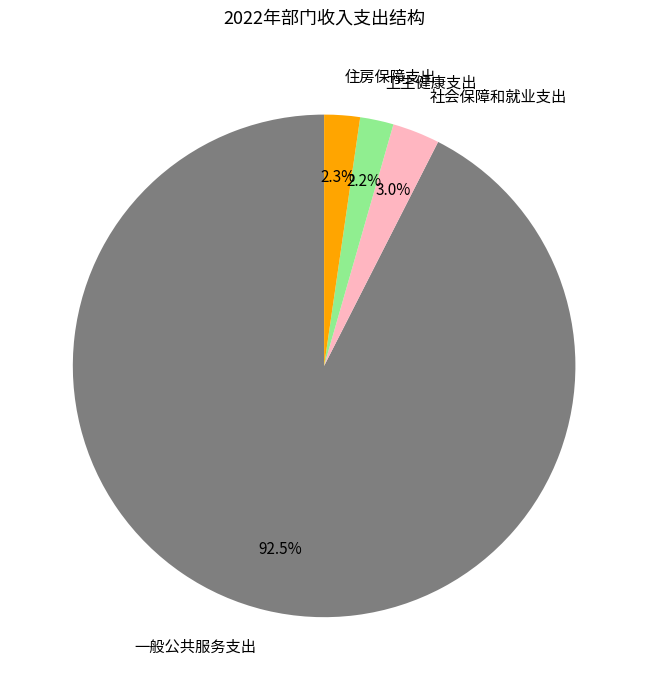

Between 一般公共服务支出 and 住房保障支出, which is larger?

一般公共服务支出